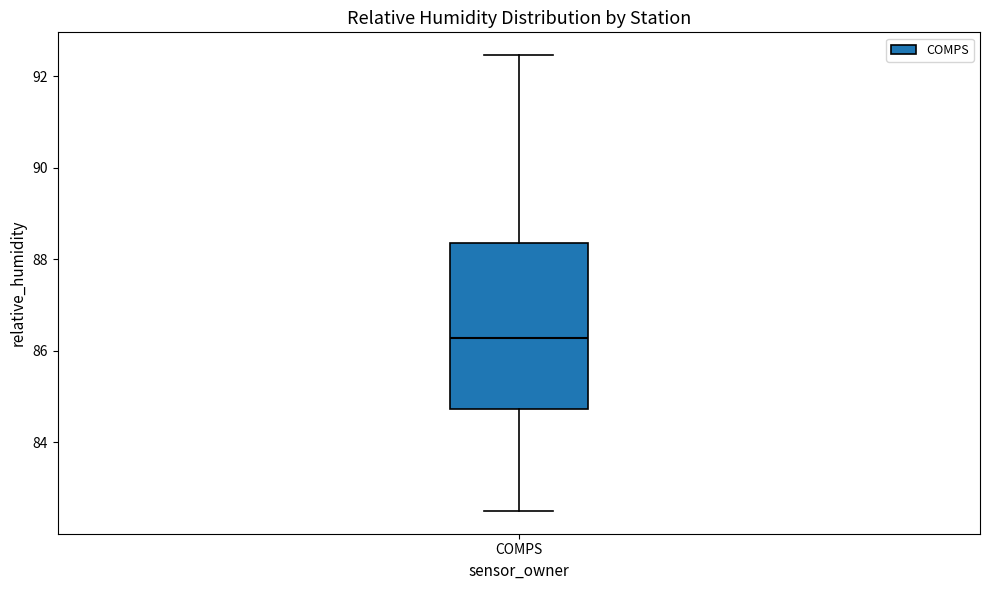

Transcribe this box plot: give where the median line is, the range the box spans, and where the two whiskers end, as read against the y-axis. The values are not printed on the chart, so give them approximately, as read against the axis.

median 86.2, box 84.8 to 88.4, whiskers 82.6 to 92.4